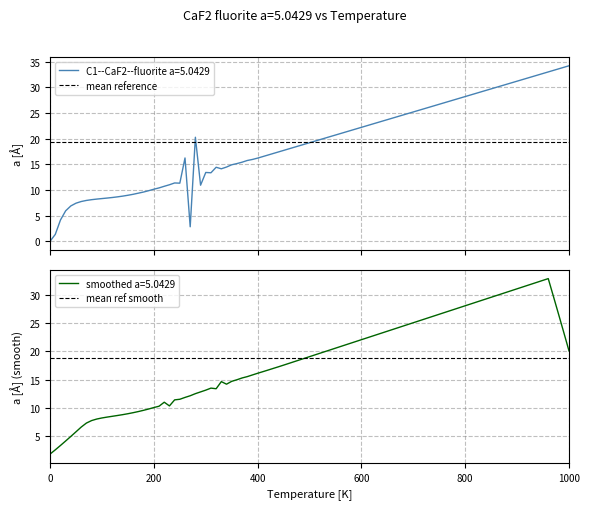

What is the minimum value for smoothed a=5.0429?

1.8